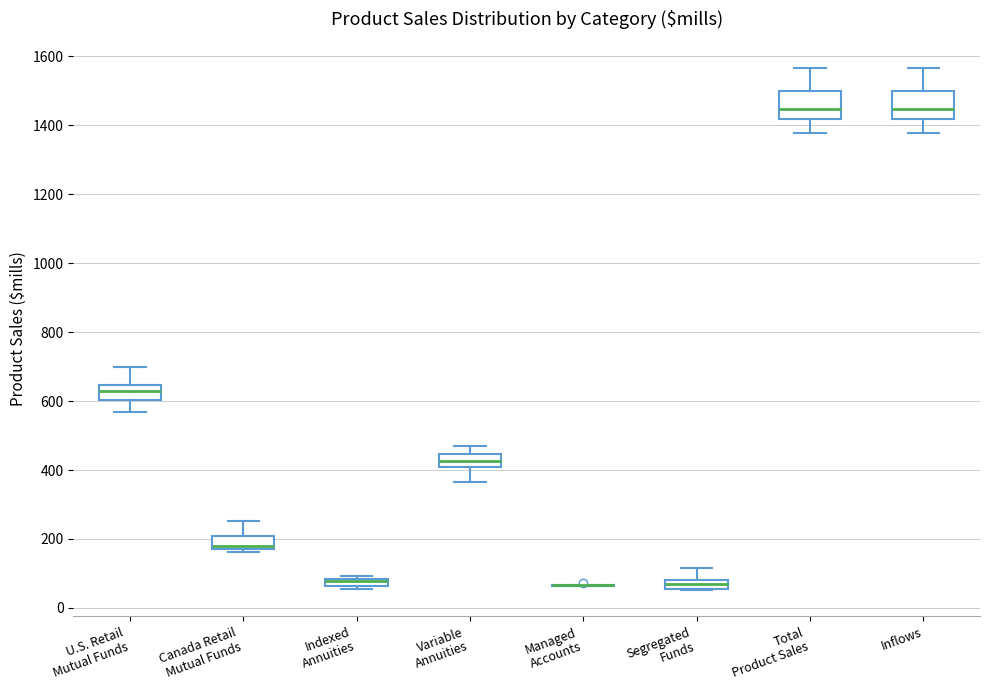

Where is the lower edge of the box for Segregated Funds on the y-axis? The values are not printed on the chart, so give them approximately, as read against the axis.

60